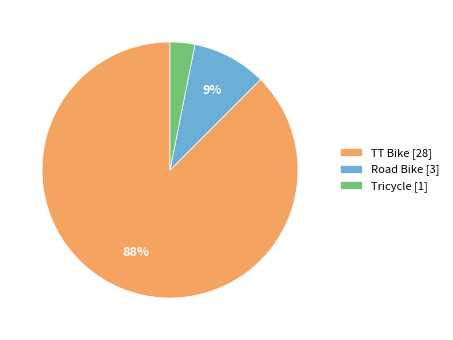

To the nearest percent, what is the combined percentage of Road Bike and TT Bike?

97%